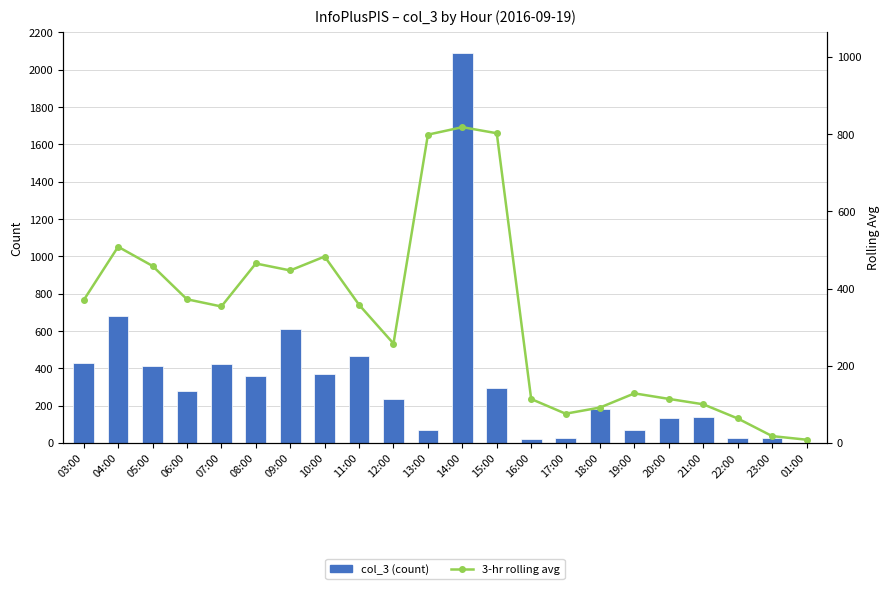

Which category has the lowest value in the 3-hr rolling avg series?

01:00